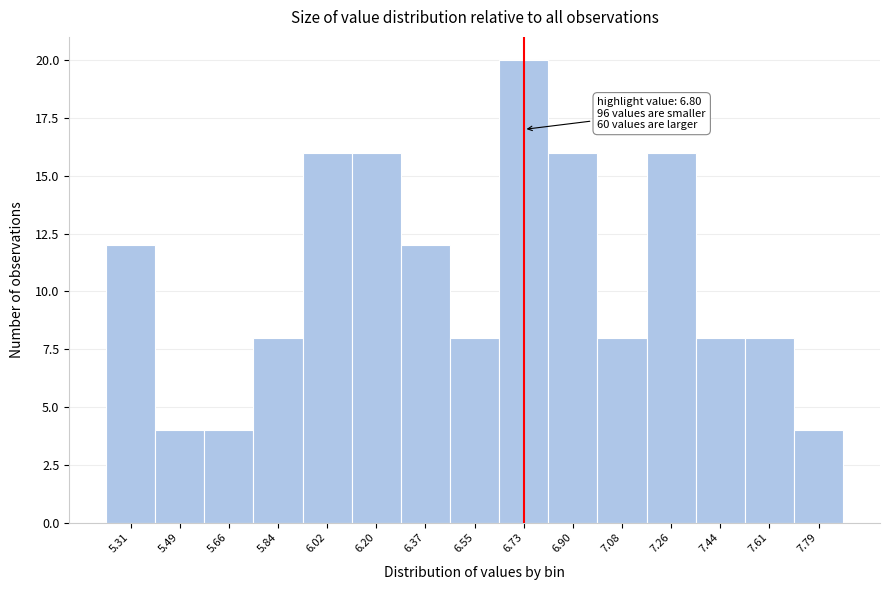

Which range on the x-axis has the tallest bar?

6.64 to 6.82